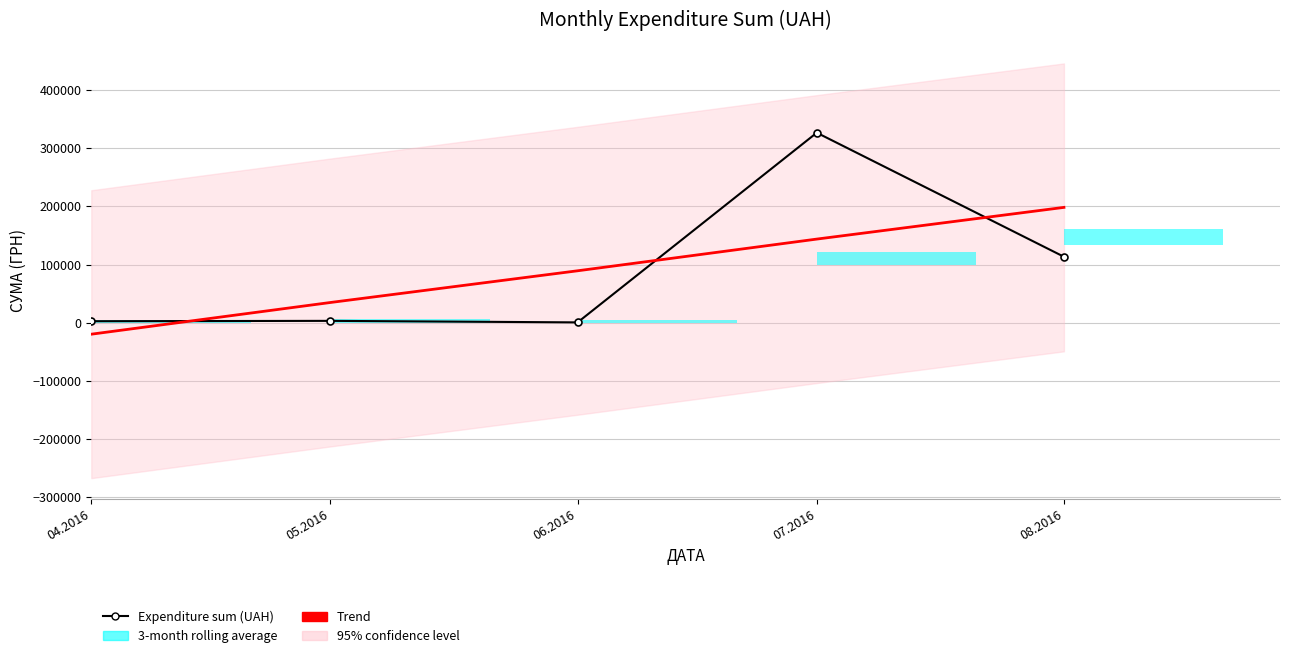

Where does the Trend series first go above 89282?

06.2016